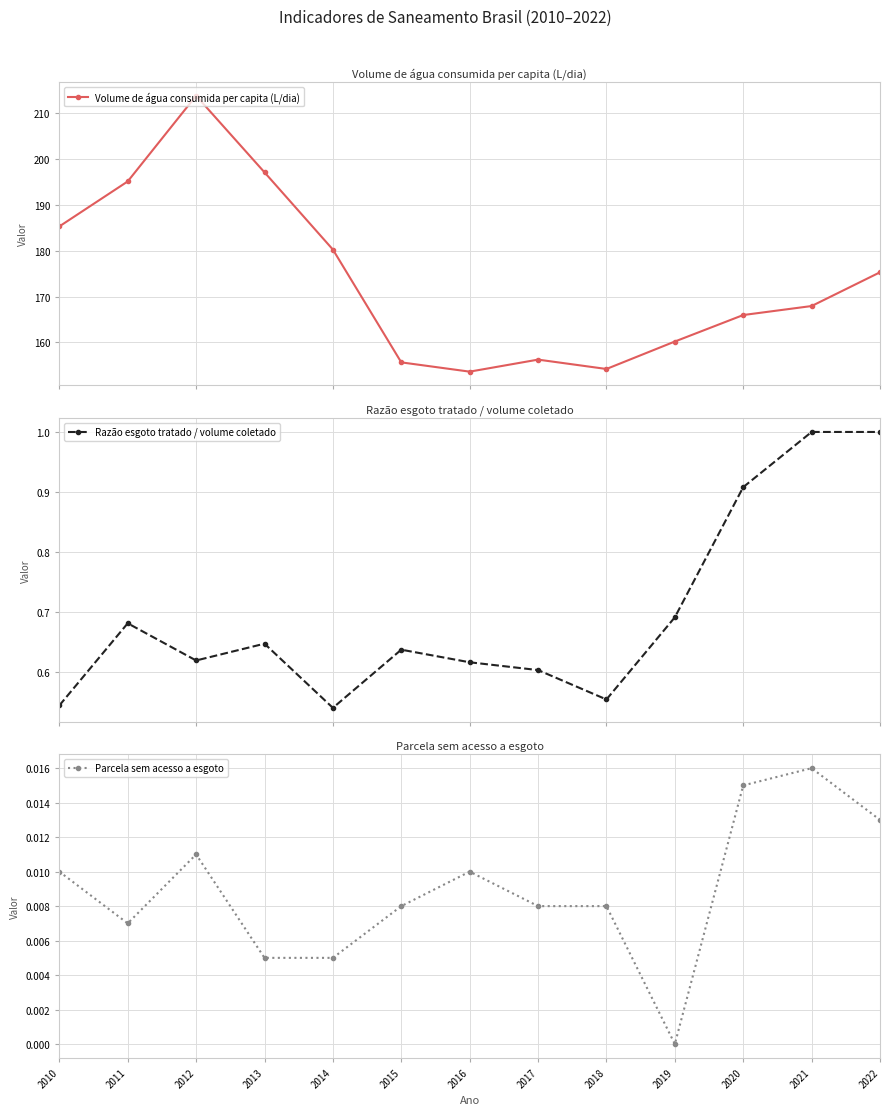

What is the lowest value of the Volume de água consumida per capita (L/dia) series?

153.6